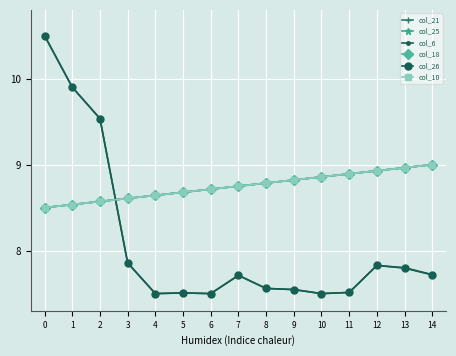

Is this an area chart (filled region under the line)?

No